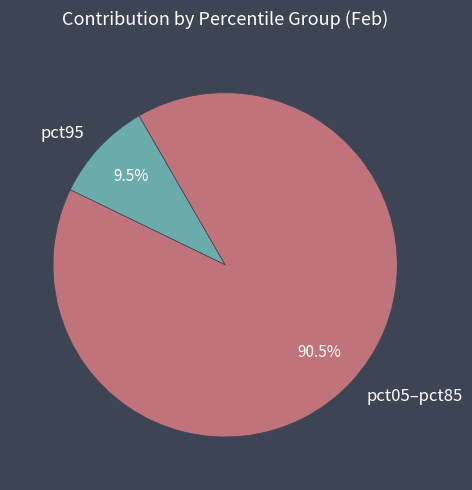

Which has a higher value, pct05–pct85 or pct95?

pct05–pct85